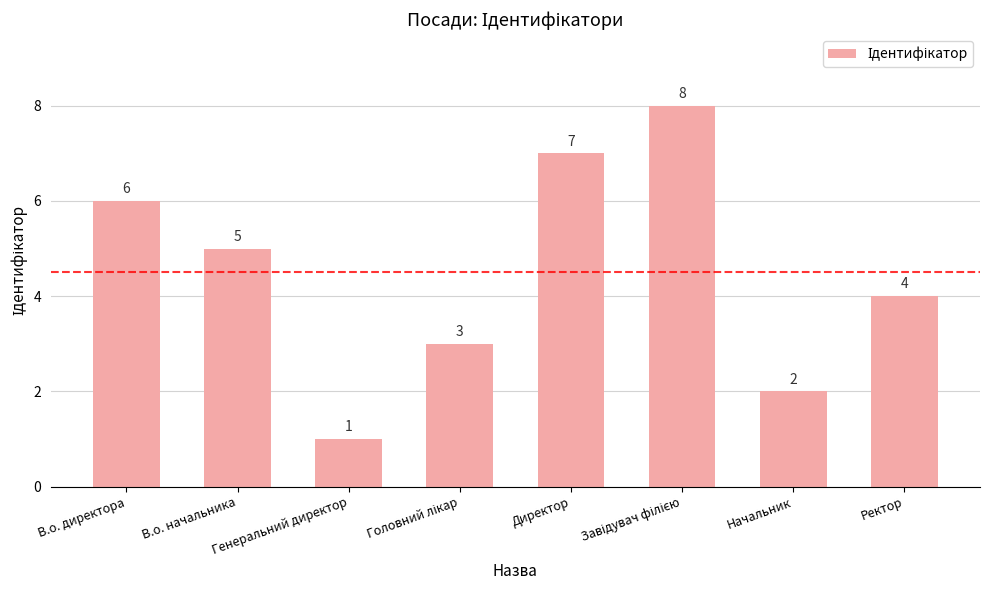

The chart shows a value of 2 at В.о. начальника. True or false?

False